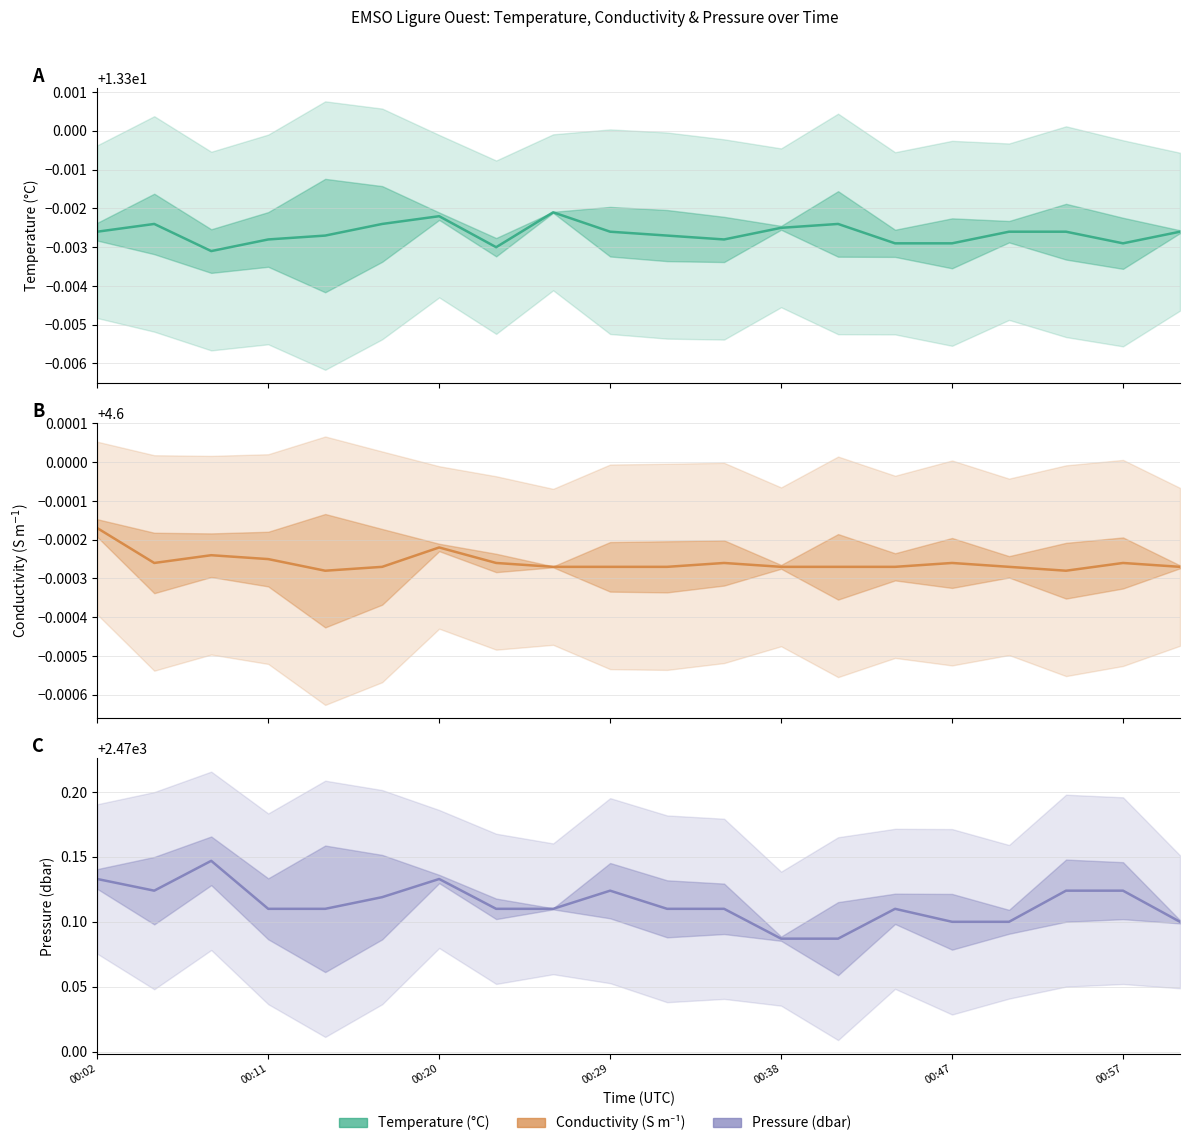

True or false: Conductivity and Temperature intersect in this chart.

False